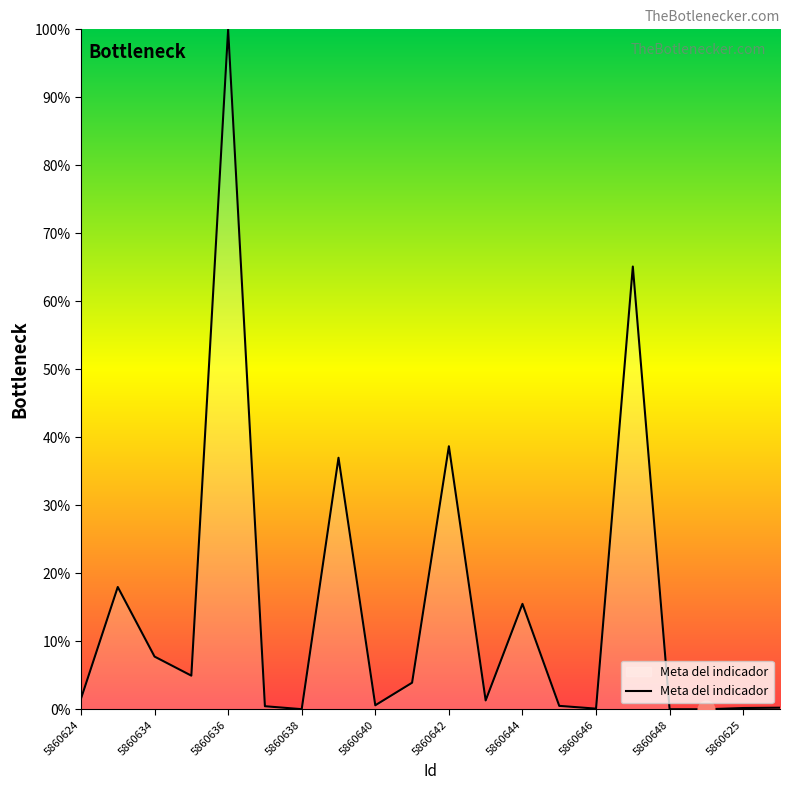

What is the difference between the maximum and minimum values?

100.0